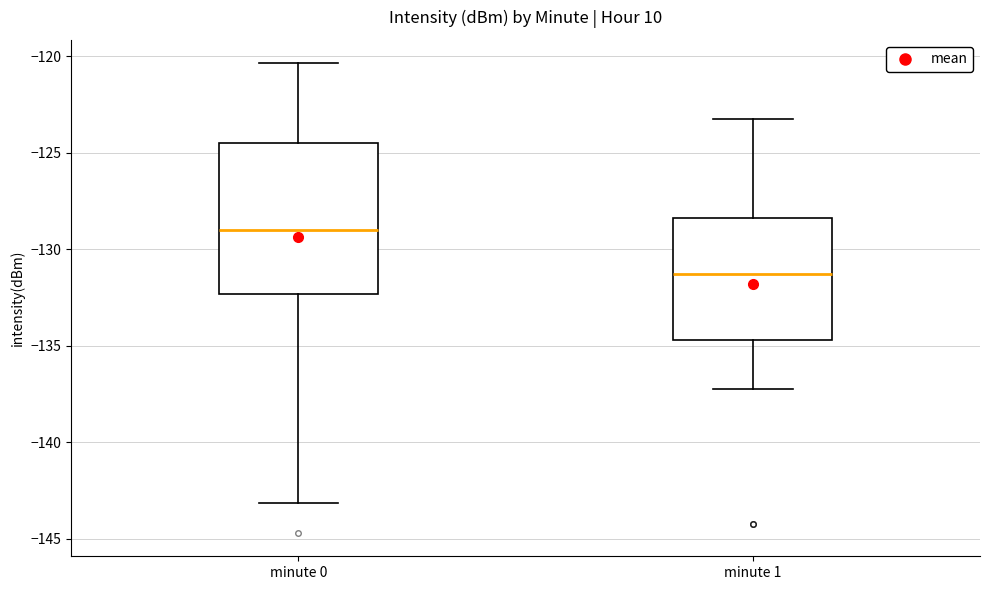

Comparing the boxes themselves (not the whiskers), which one is the tallest?

minute 0